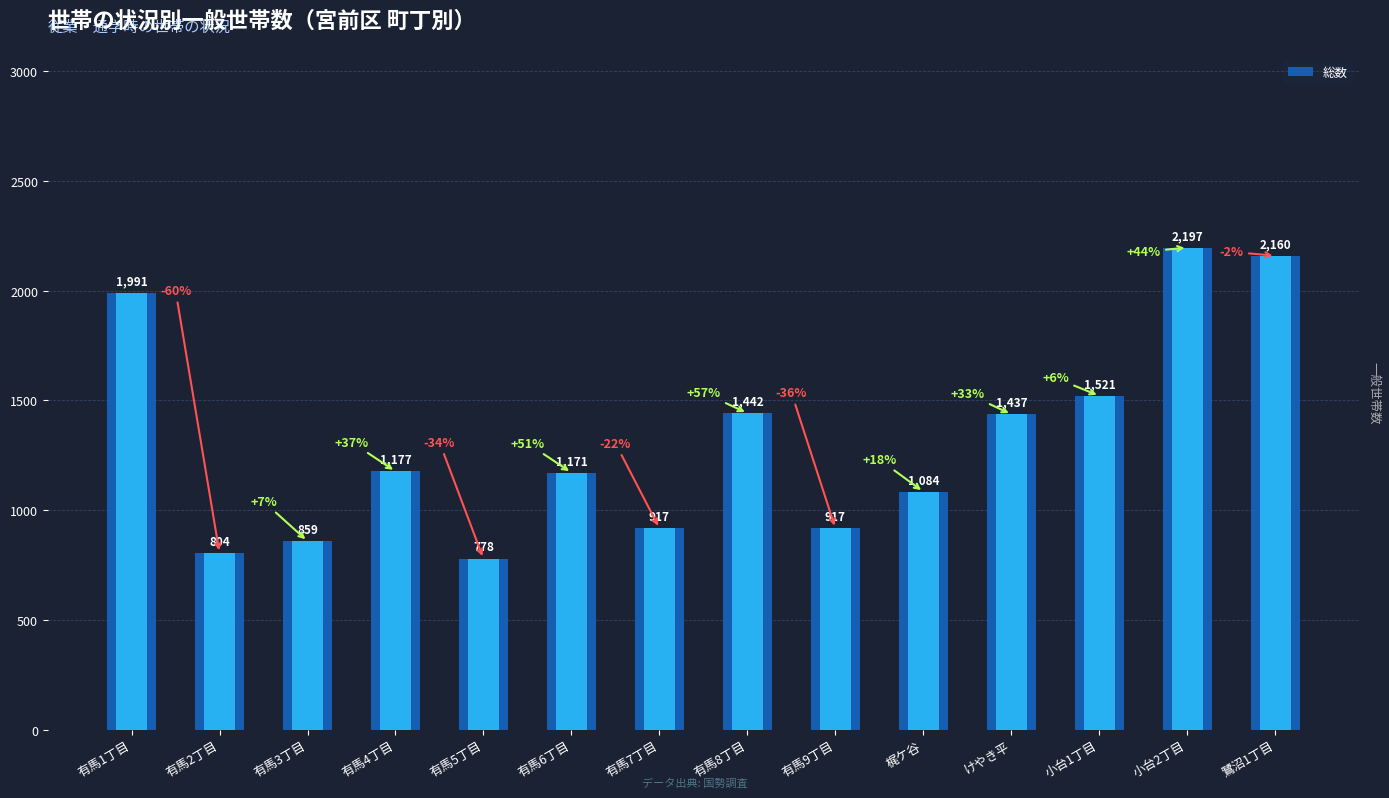

What is the label of the 13th bar from the right?

有馬2丁目